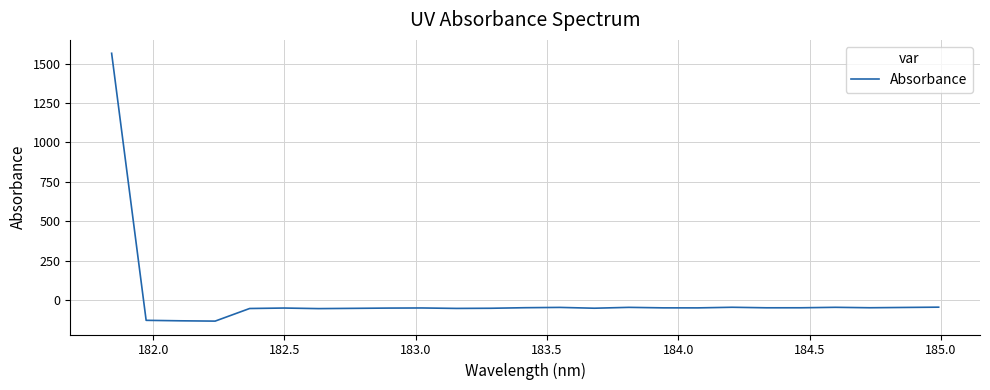

What is the maximum value shown in the chart?

1564.8